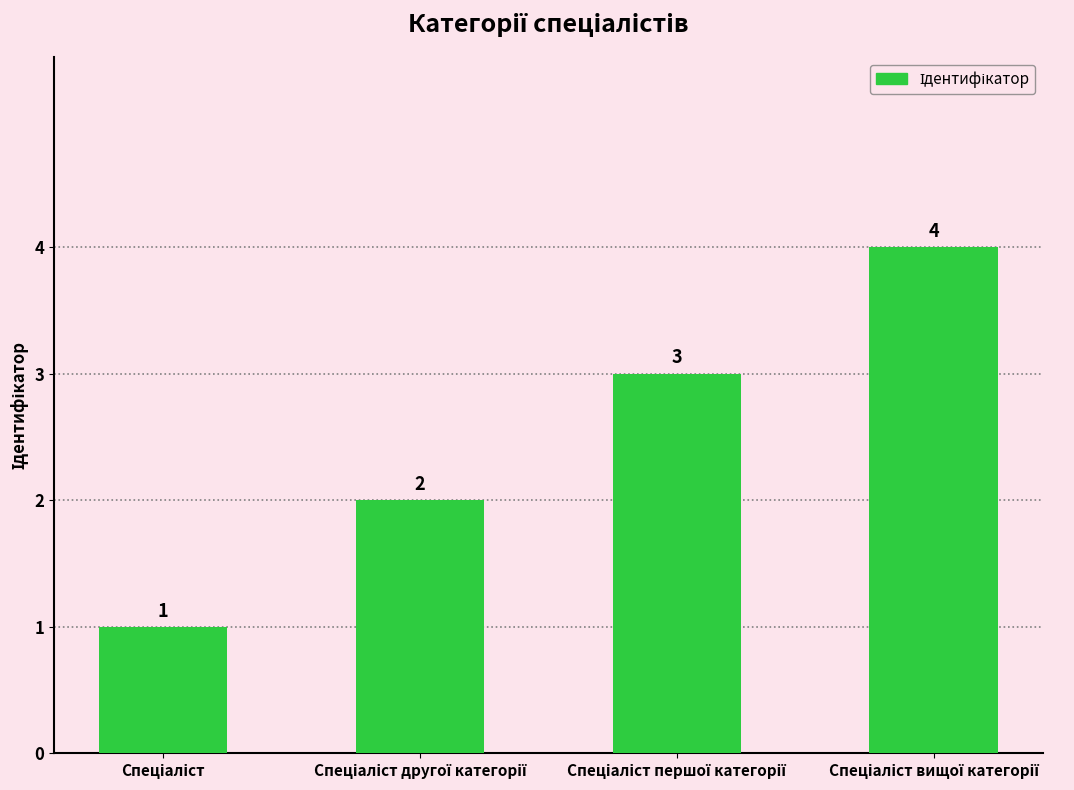

What is the difference between the maximum and minimum values?

3